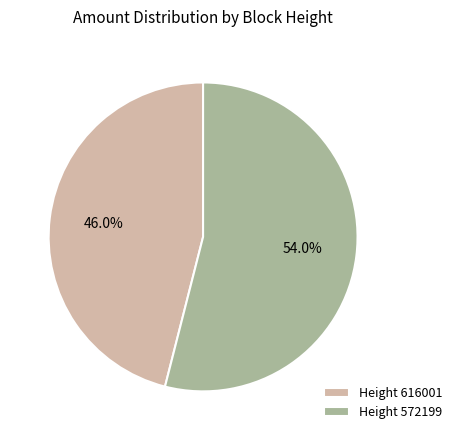

What is the majority slice?

Height 572199